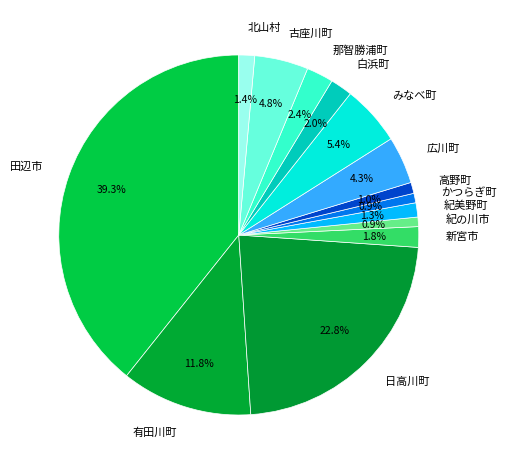

To the nearest percent, what portion does 紀の川市 represent?

1%